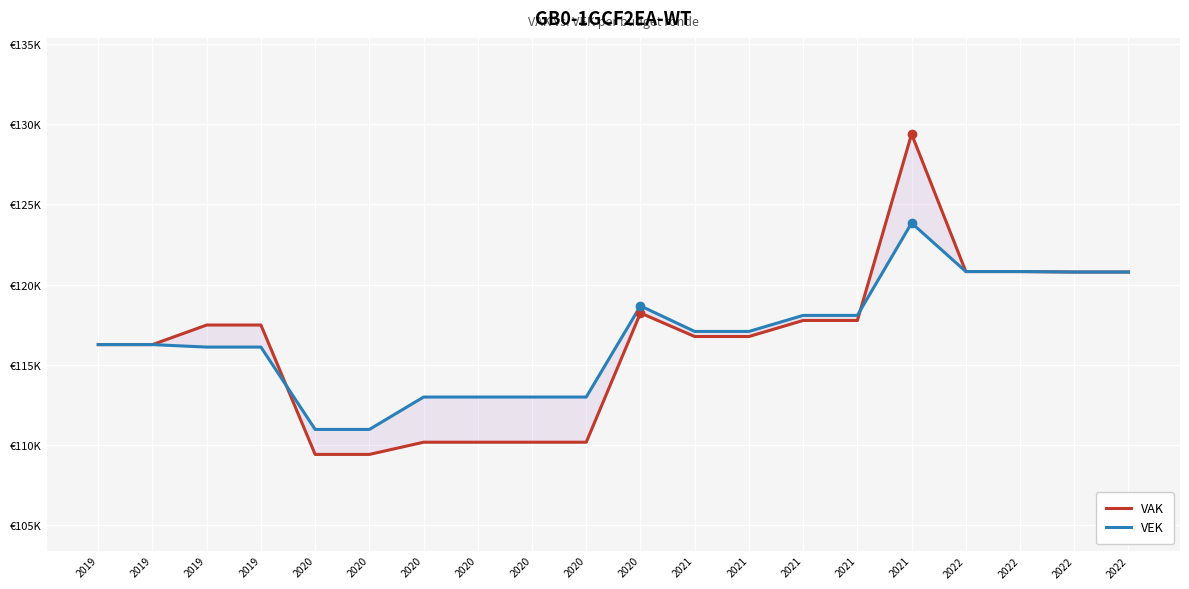

At how many categories does at least one series exceed 112147?

18